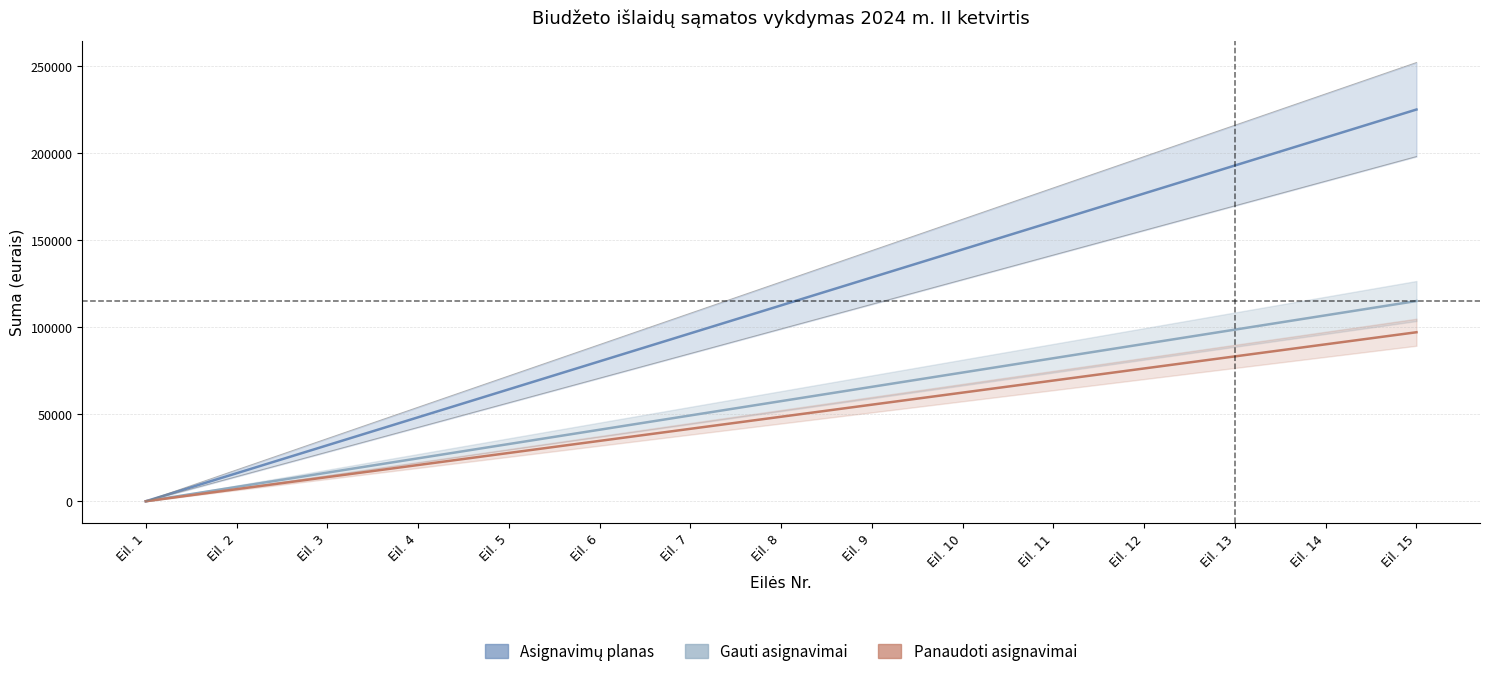

What is the sum of all Asignavimų planas values?

1687500.0